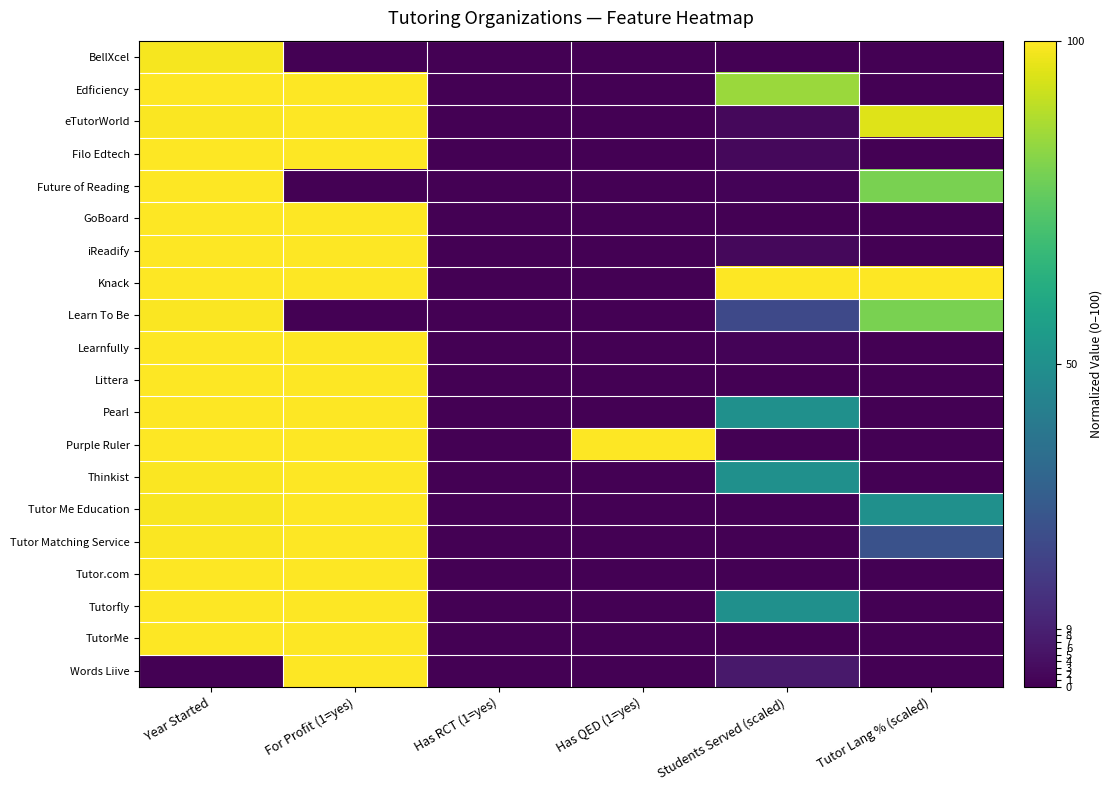

At how many categories does at least one series exceed 30?

5